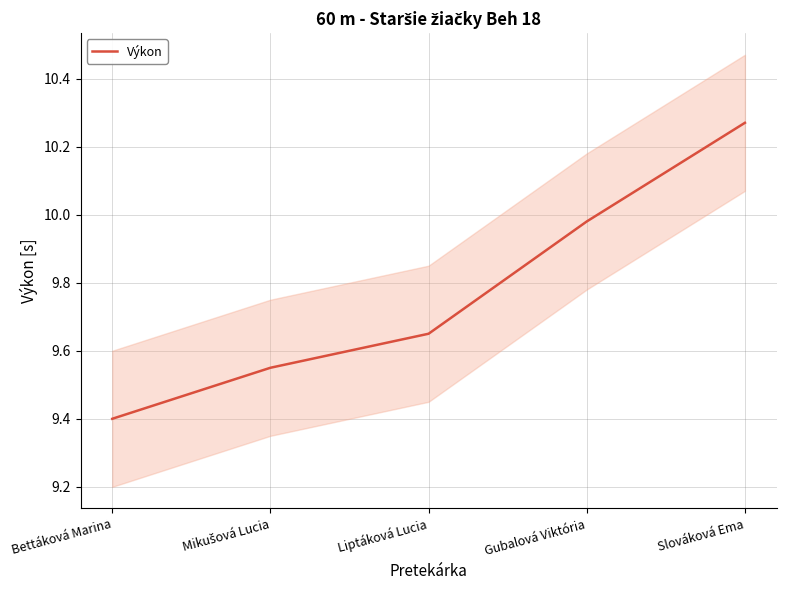

Is it true that the value at Gubalová Viktória is 4.9?

False